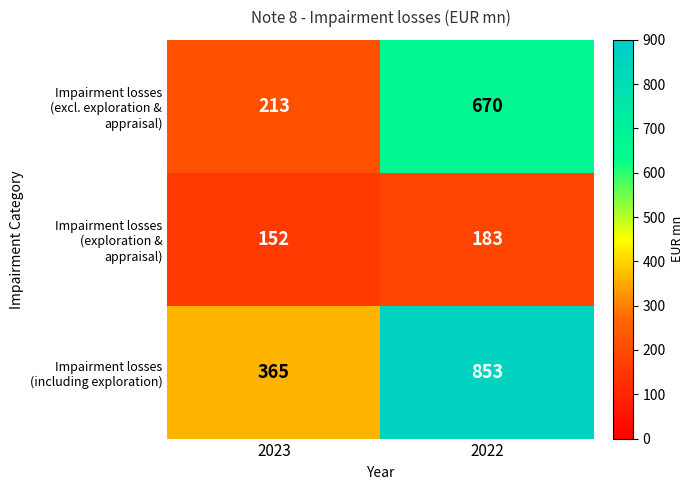

What is the maximum value shown in the chart?

853